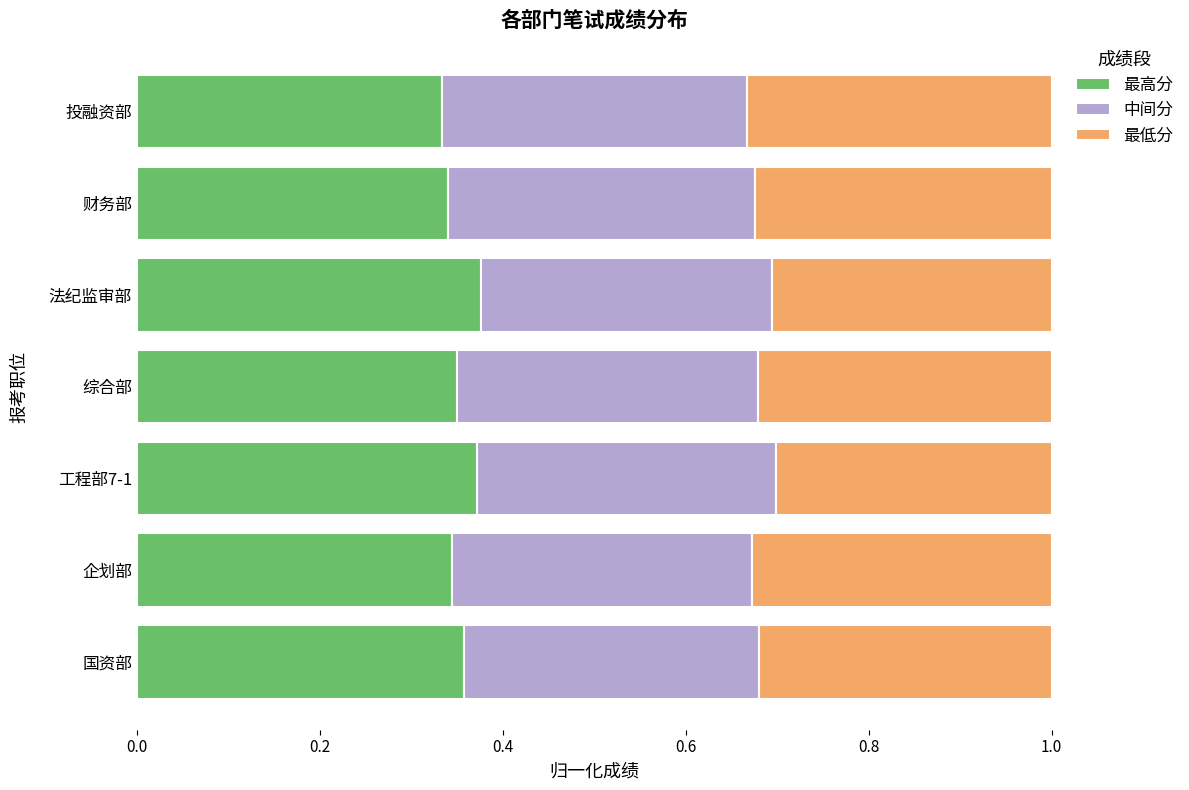

How many distinct data groups are displayed?

3